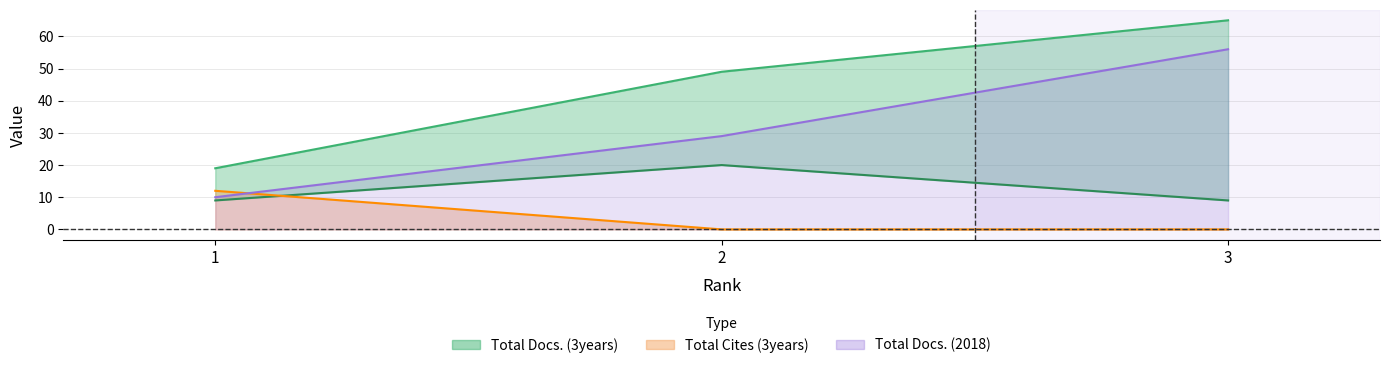

Which category has the highest value across all series?

3